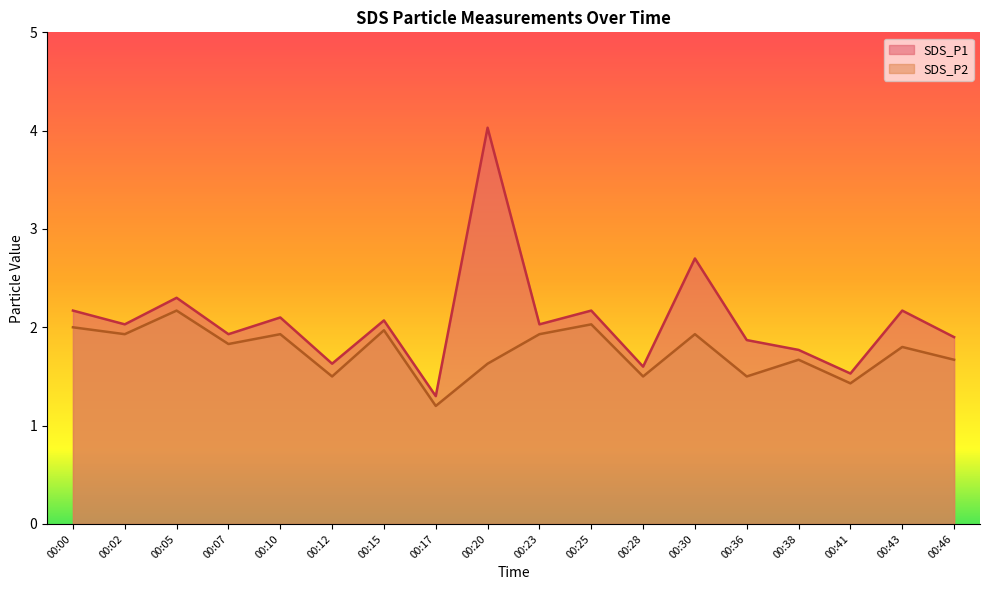

Which series has the largest total across all categories?

SDS_P1